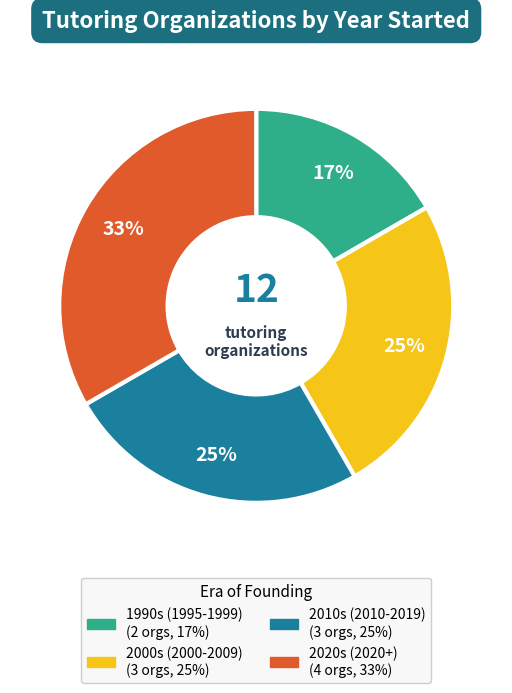

To the nearest percent, what is the average slice percentage?

25%